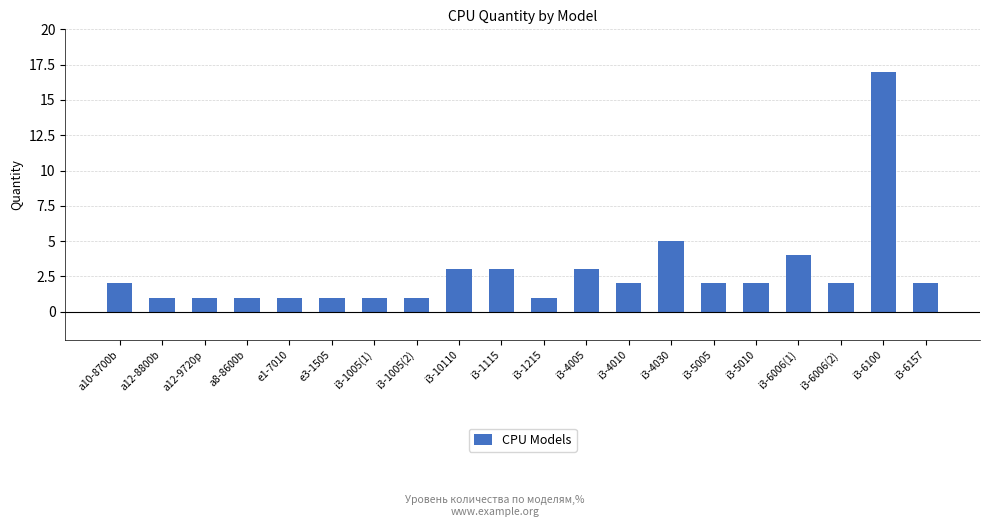

Count the number of data series in this chart.

1